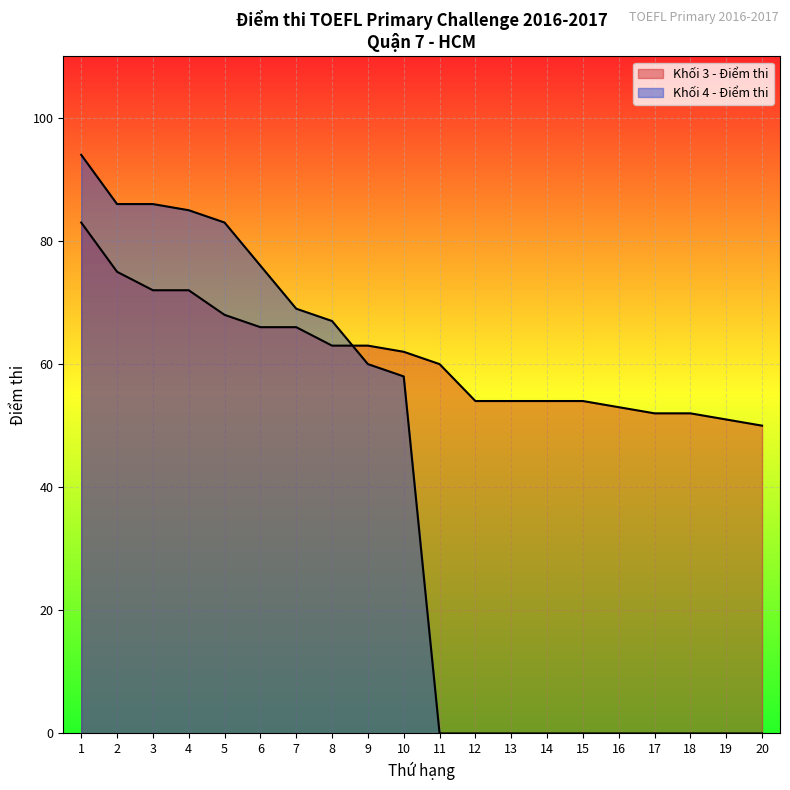

Which series ends up on top after the final intersection of Khối 4 - Điểm thi and Khối 3 - Điểm thi?

Khối 3 - Điểm thi